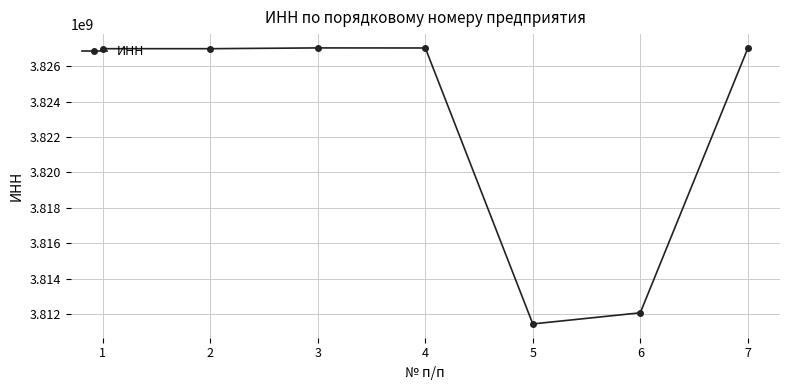

True or false: there are more than 0 points higher than both neighbors.

True